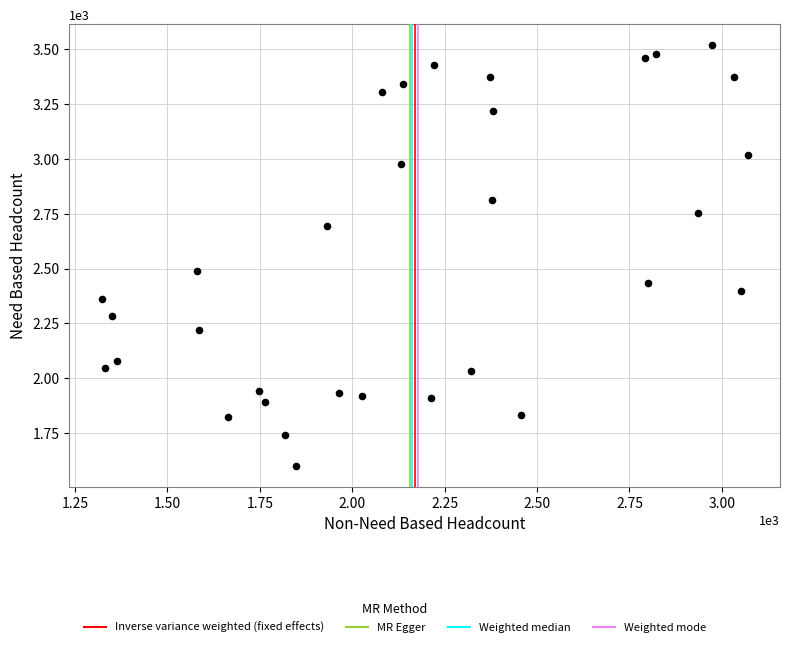

What Y value in the scatter plot is closest to 2561?

2490